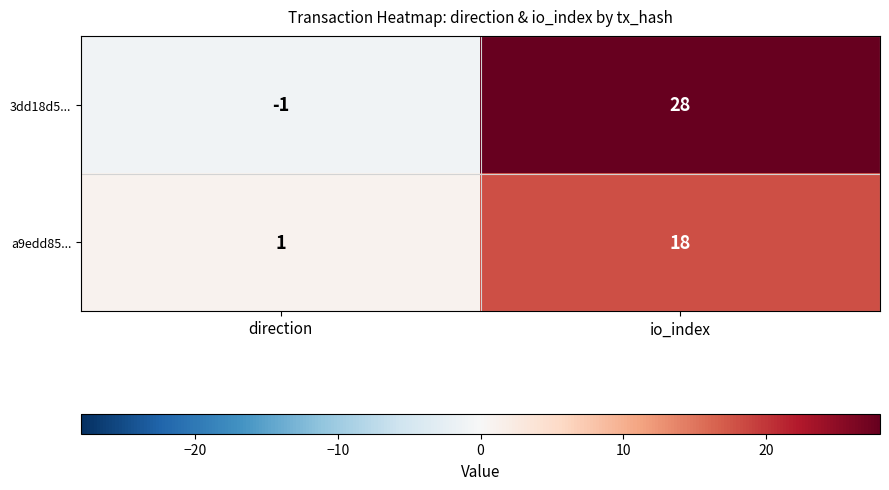

Is it true that a9edd85... equals 2 at direction?

False